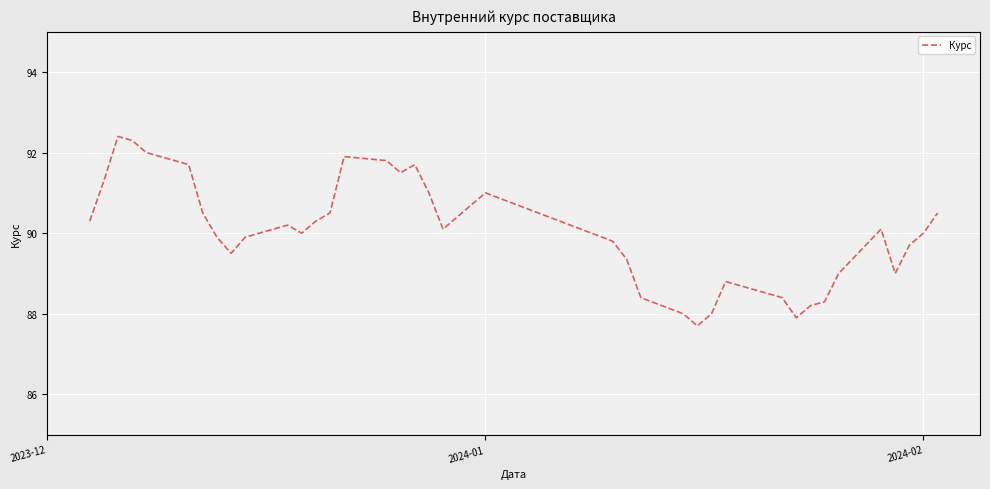

What is the difference between the maximum and minimum values?

4.7